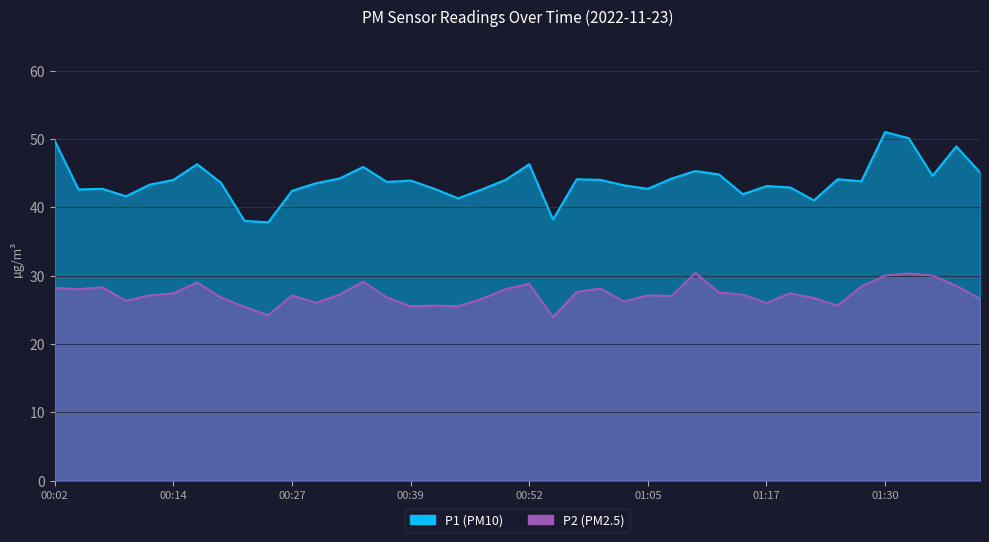

At which label does P1 first exceed 43?

00:02